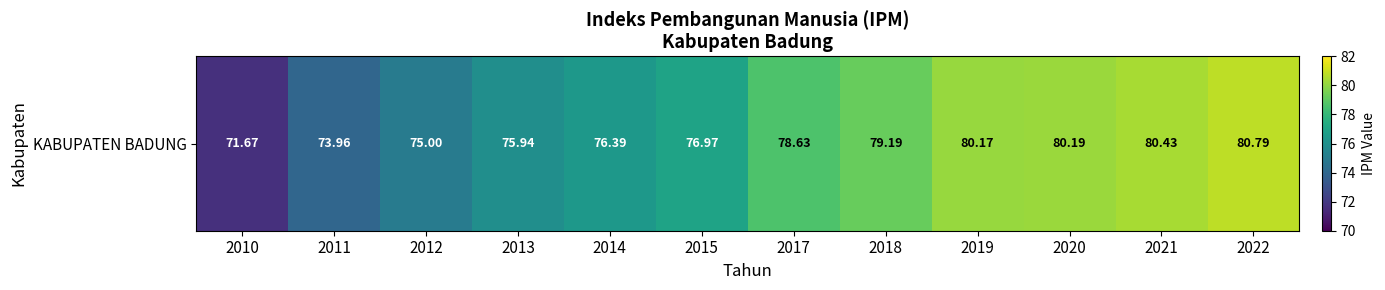

How many data points are above 78?

6